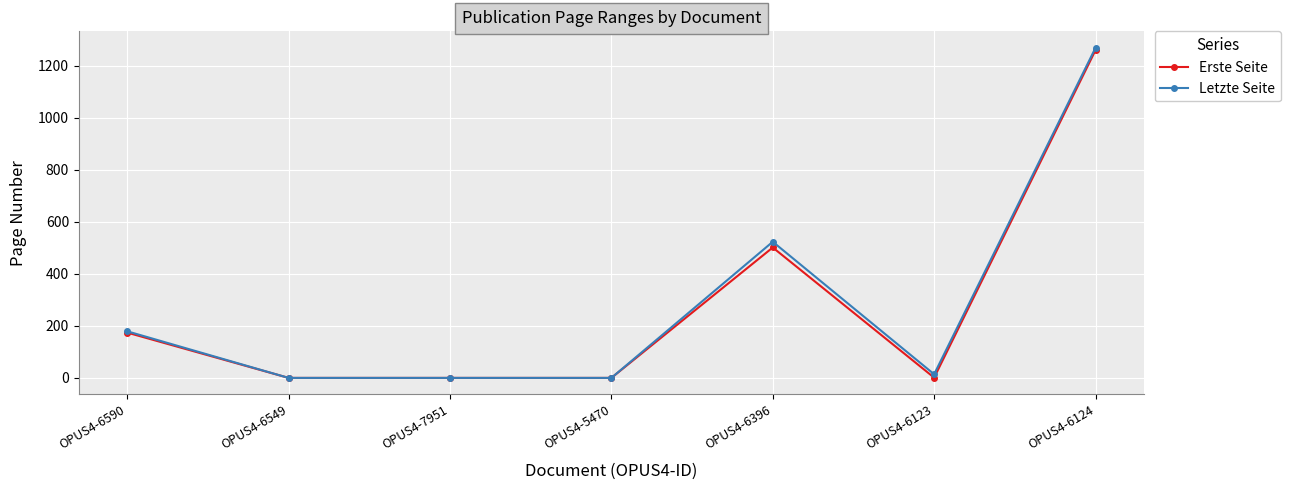

What is the value of the Erste Seite point at the 7th from the left?

1259